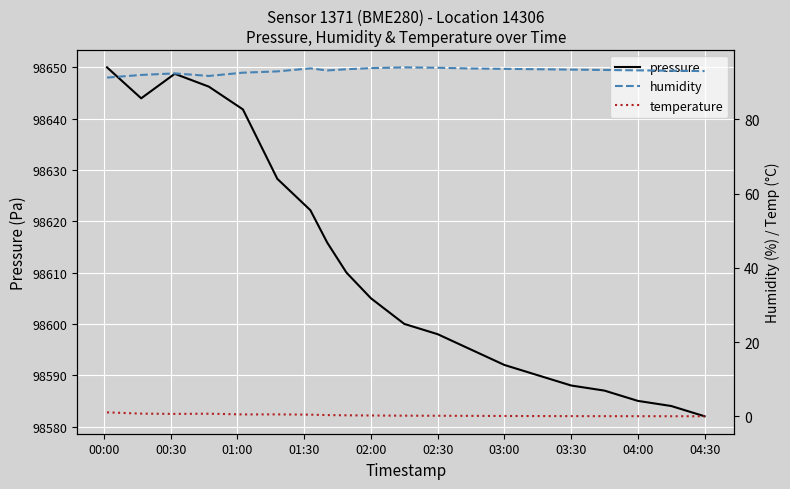

What is the maximum value for pressure?

98650.0